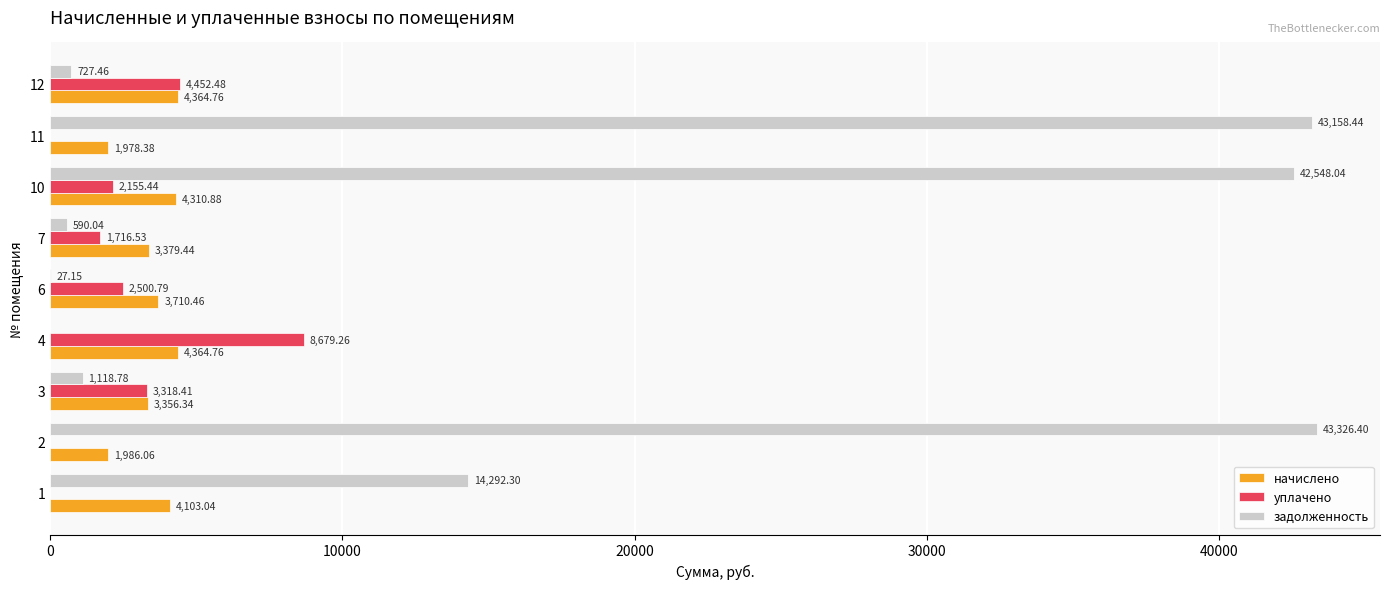

At which category does the chart reach its peak across all series?

2